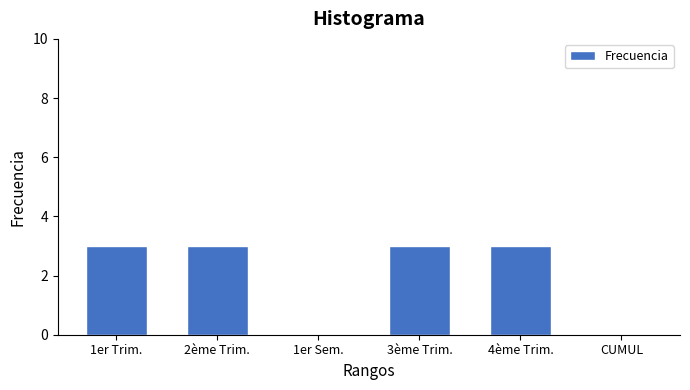

Reading left to right, extract all data points from this chart.

1er Trim.=3	2ème Trim.=3	1er Sem.=0	3ème Trim.=3	4ème Trim.=3	CUMUL=0